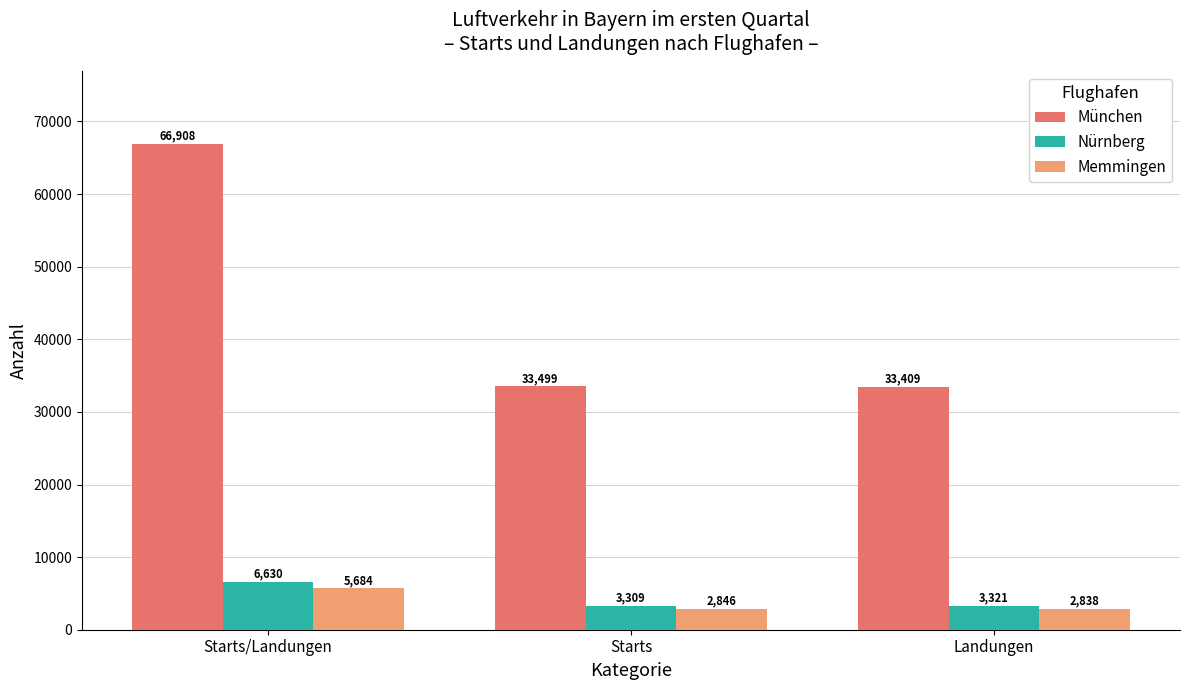

Does the chart contain stacked bars?

No